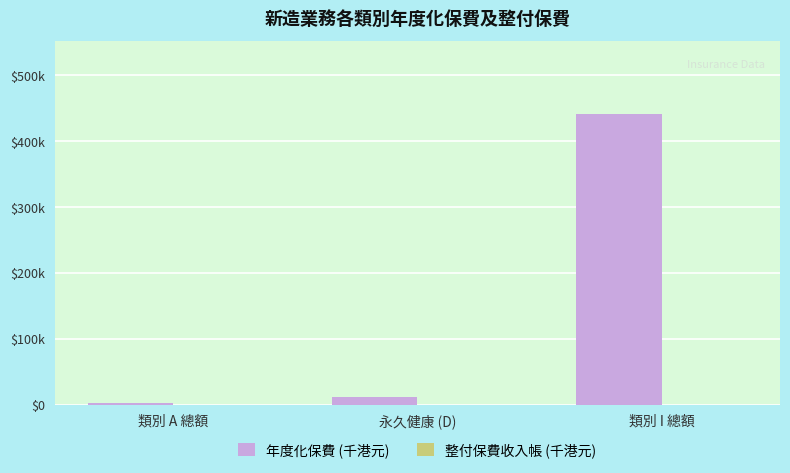

What position from the right is 永久健康 (D)?

2